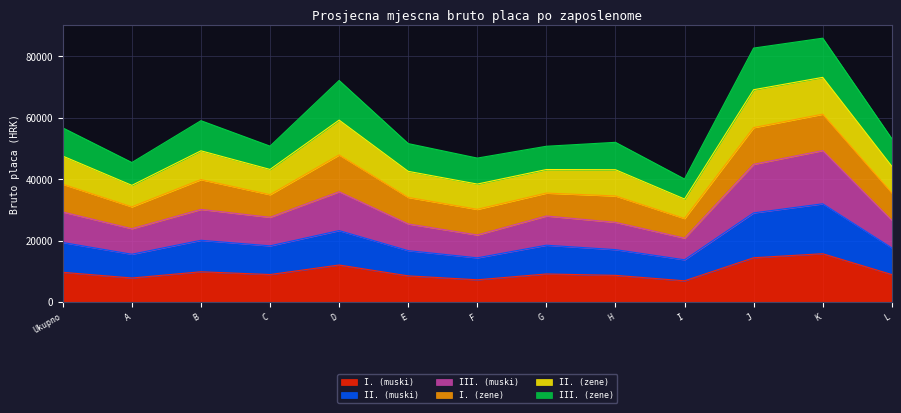

Which series has the largest range (max minus min)?

III. (muski)